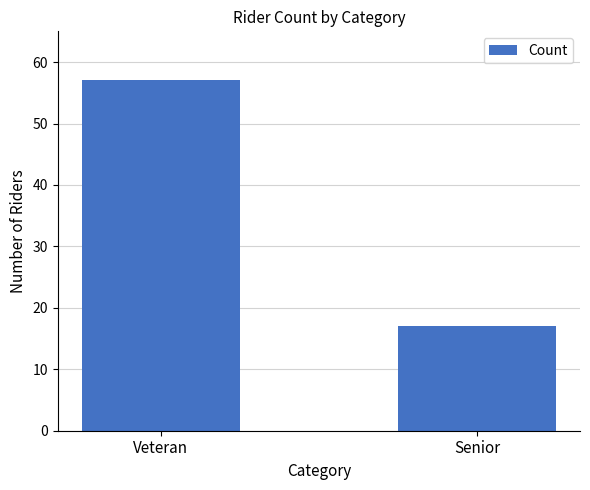

What is the change in value from Veteran to Senior?

-40